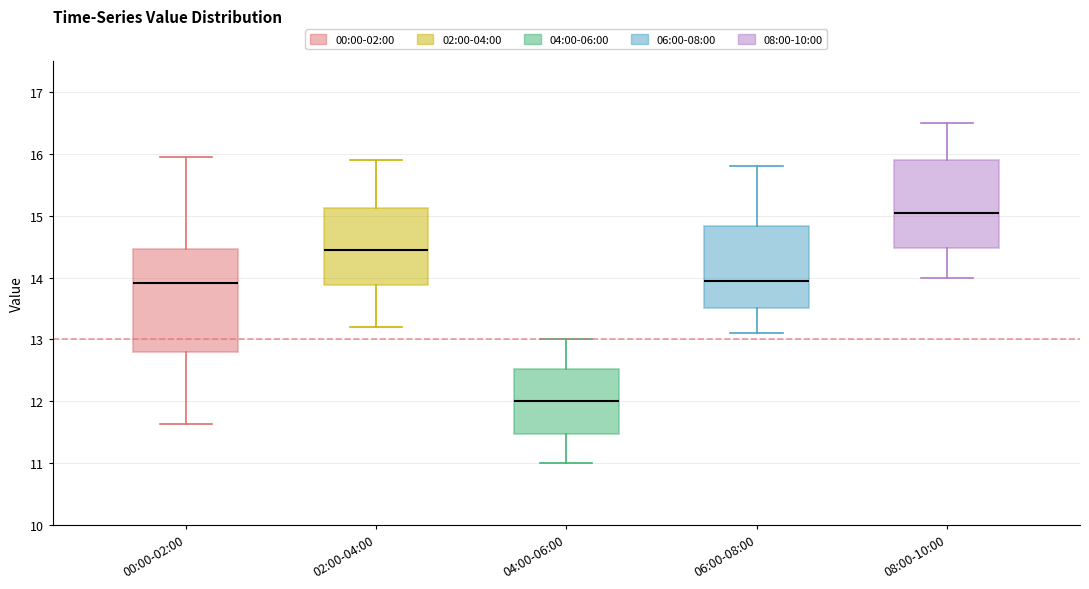

Which box has the highest median line?

08:00-10:00